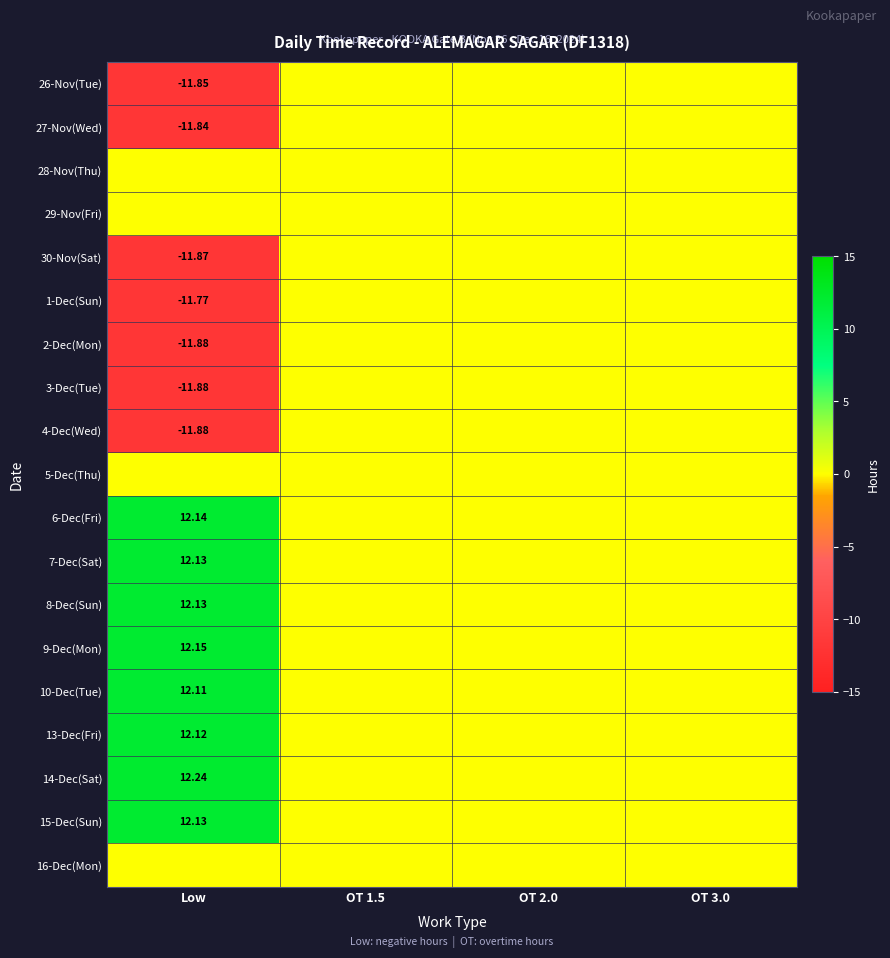

How many series are shown in this chart?

19